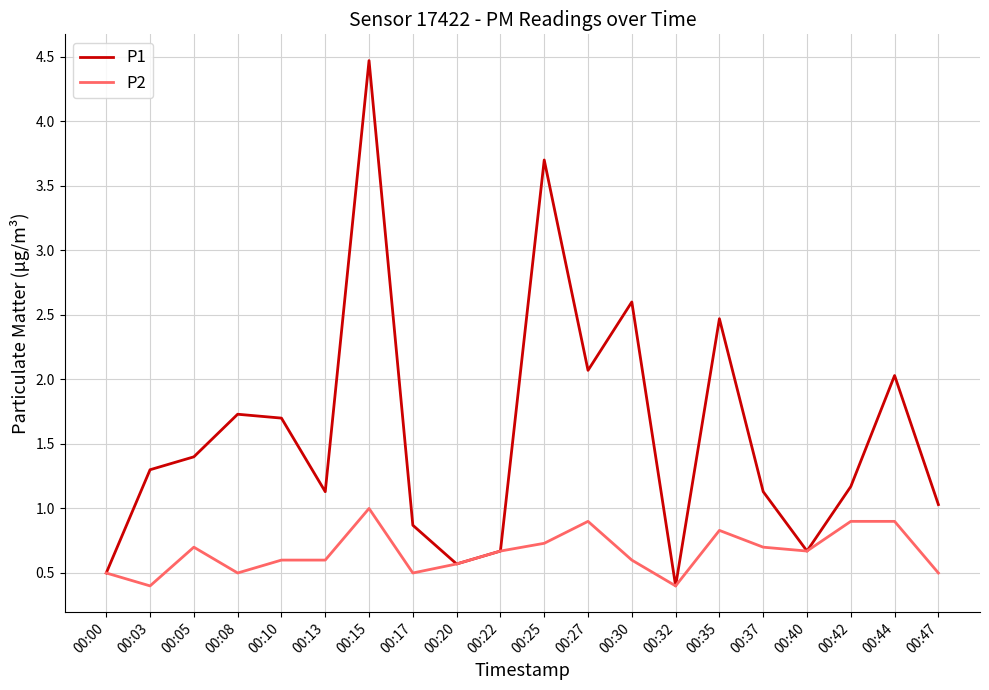

What is the difference between the P2 values at 00:30 and 00:22?

0.1